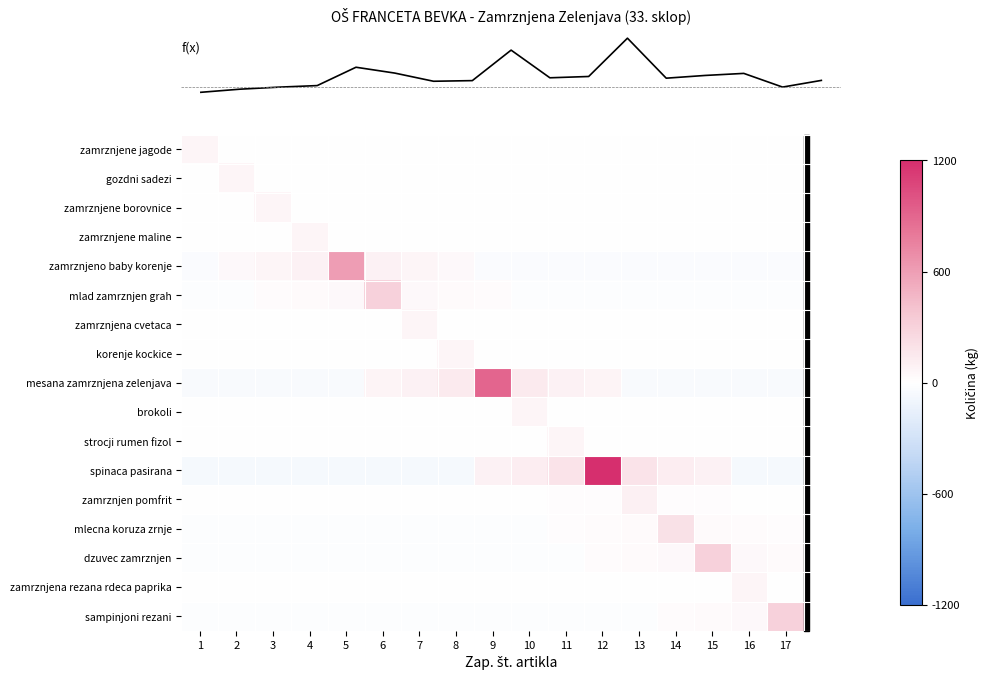

At how many categories does at least one series exceed 0?

17